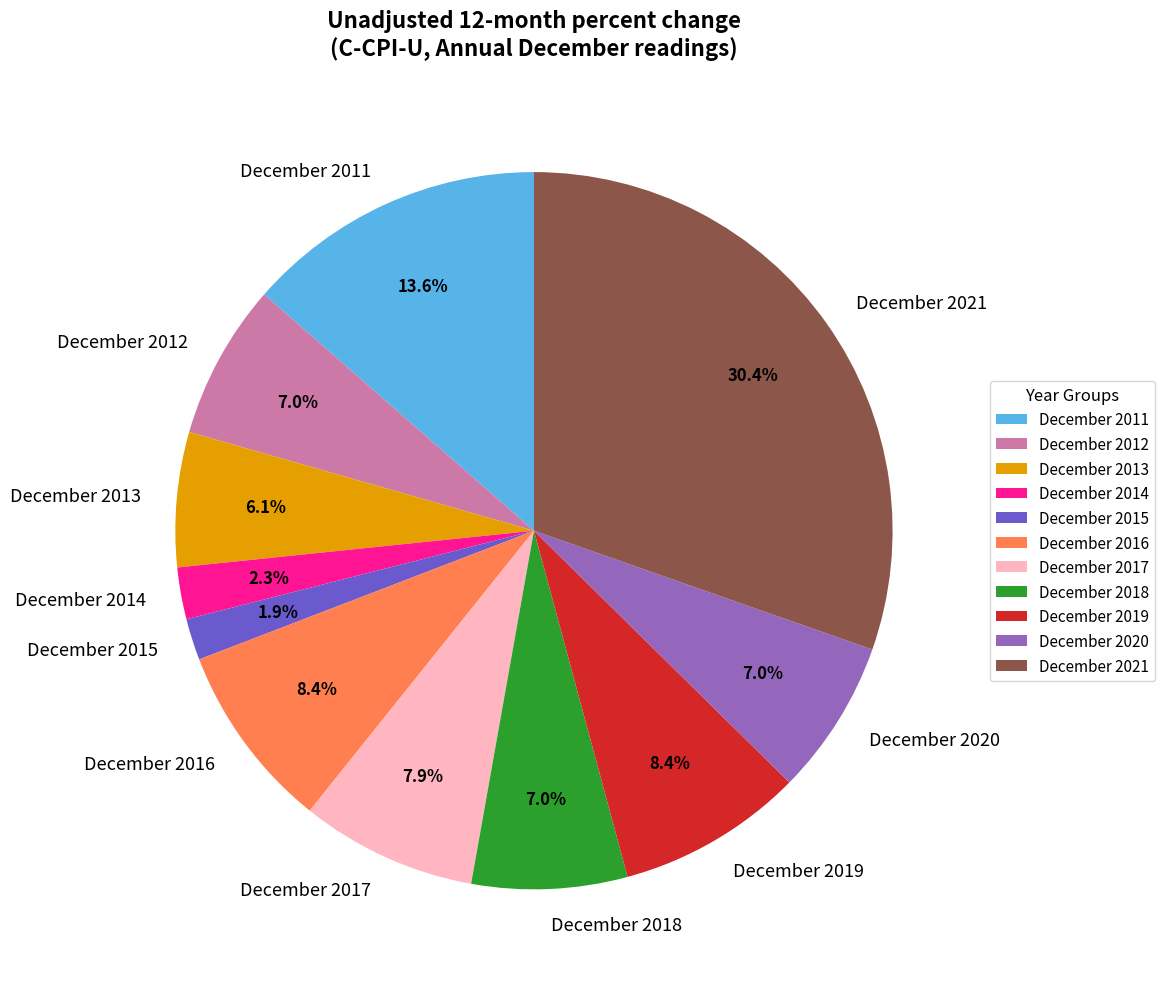

Does any single category account for the majority?

No